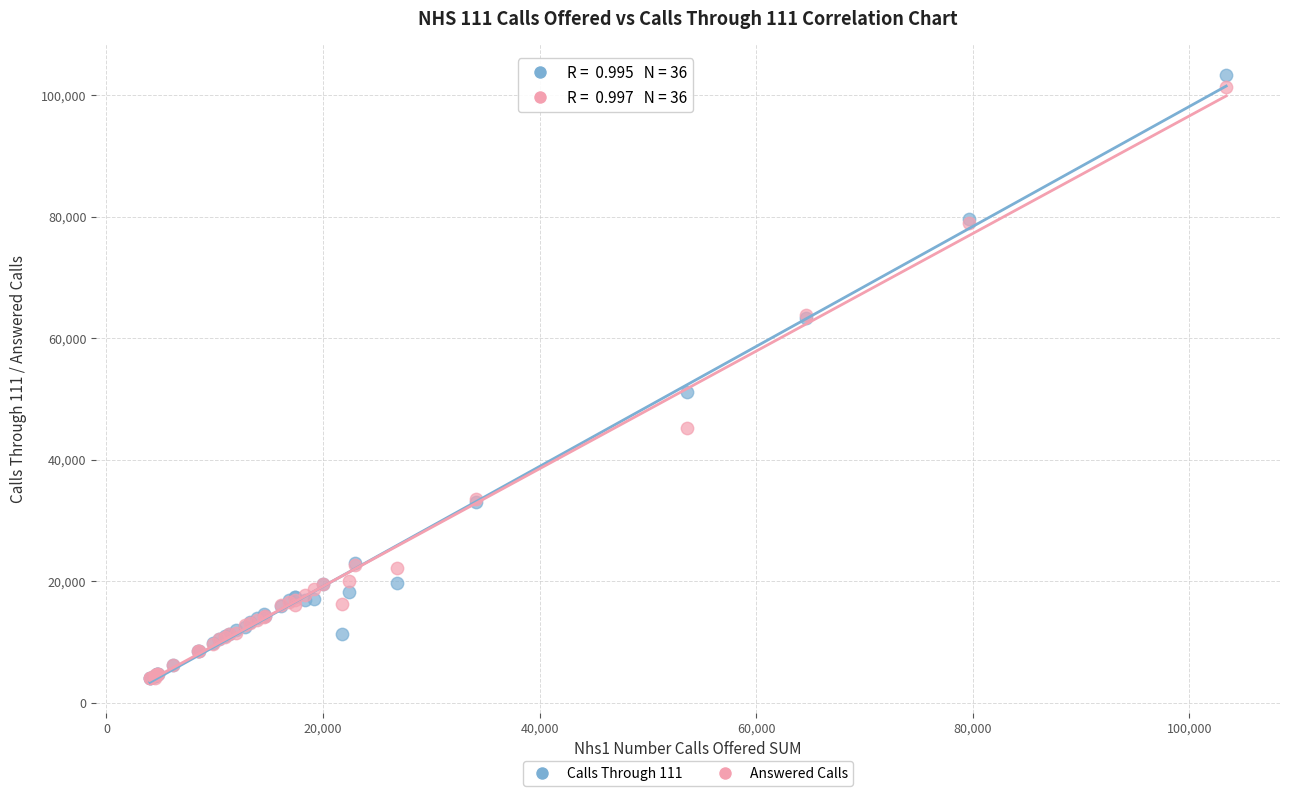

Across all series, what Y value is closest to 53701?

51142